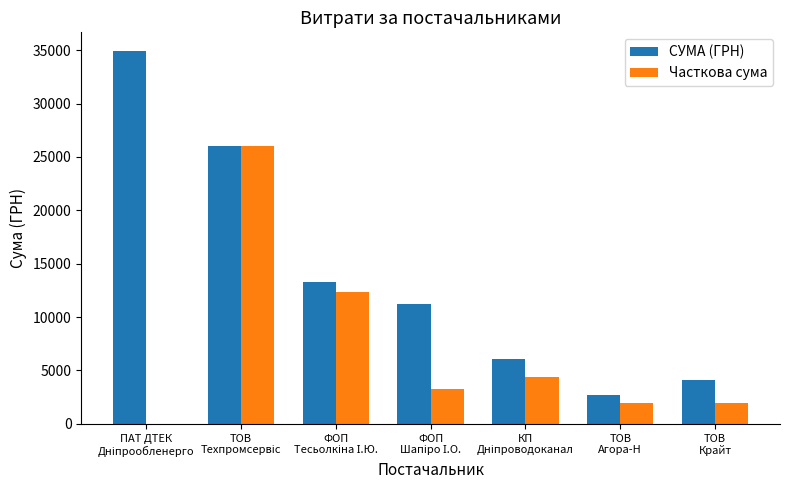

What is the greatest value displayed?

34932.6